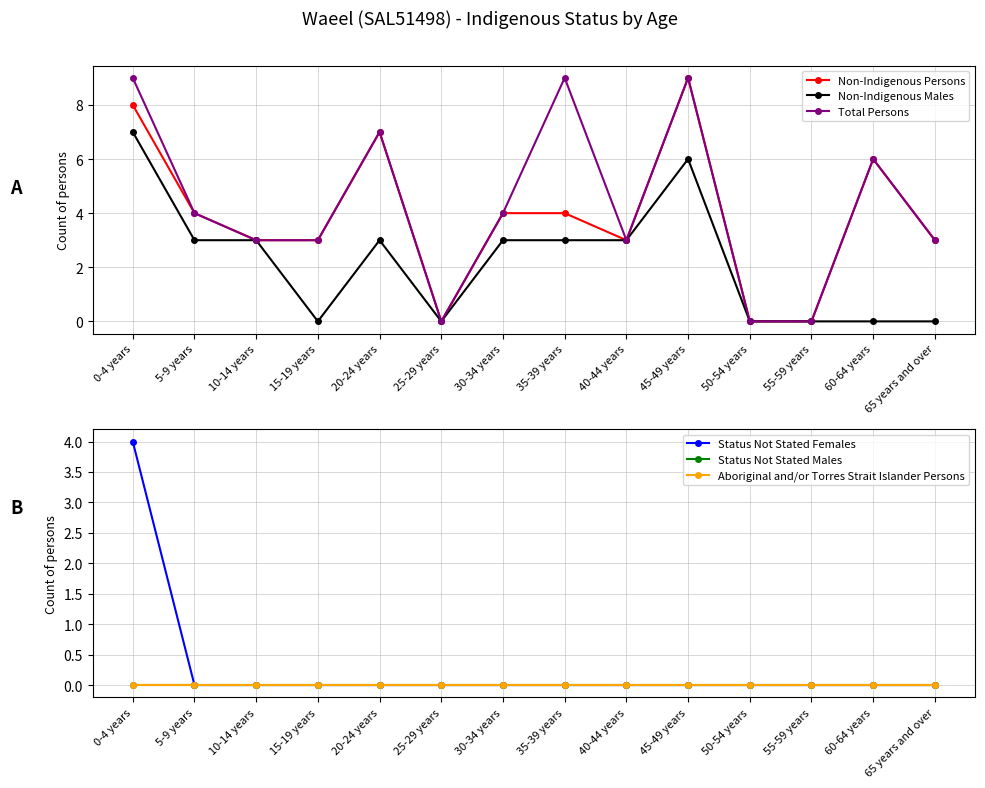

True or false: Status Not Stated Females and Status Not Stated Males intersect in this chart.

False